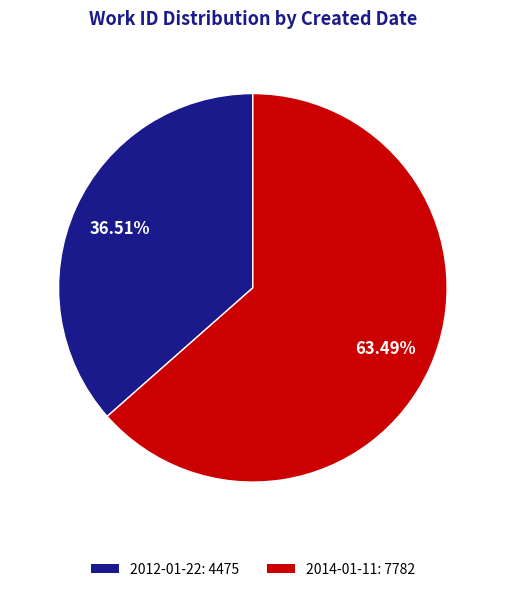

What is the total percentage of 2014-01-11 and 2012-01-22?

100.0%